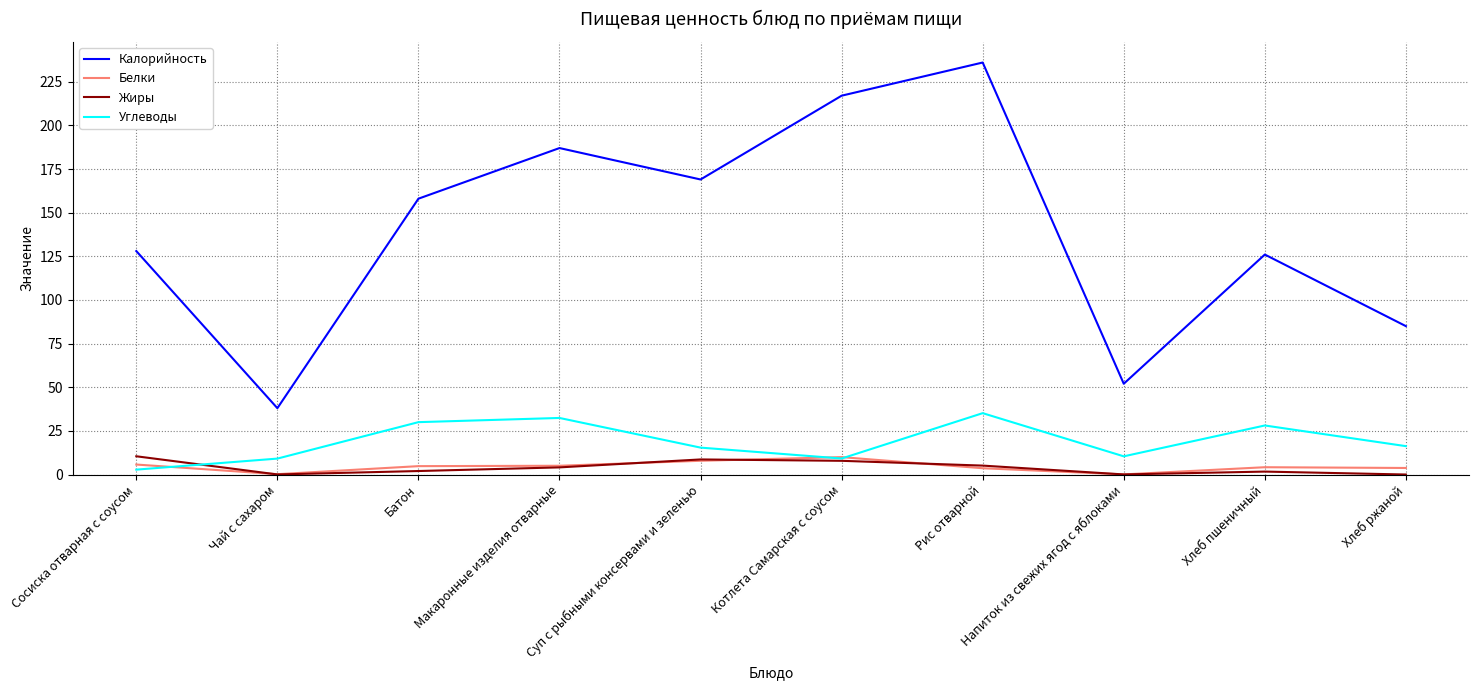

Is the value of Белки at Макаронные изделия отварные greater than the value of Углеводы at Напиток из свежих ягод с яблоками?

No